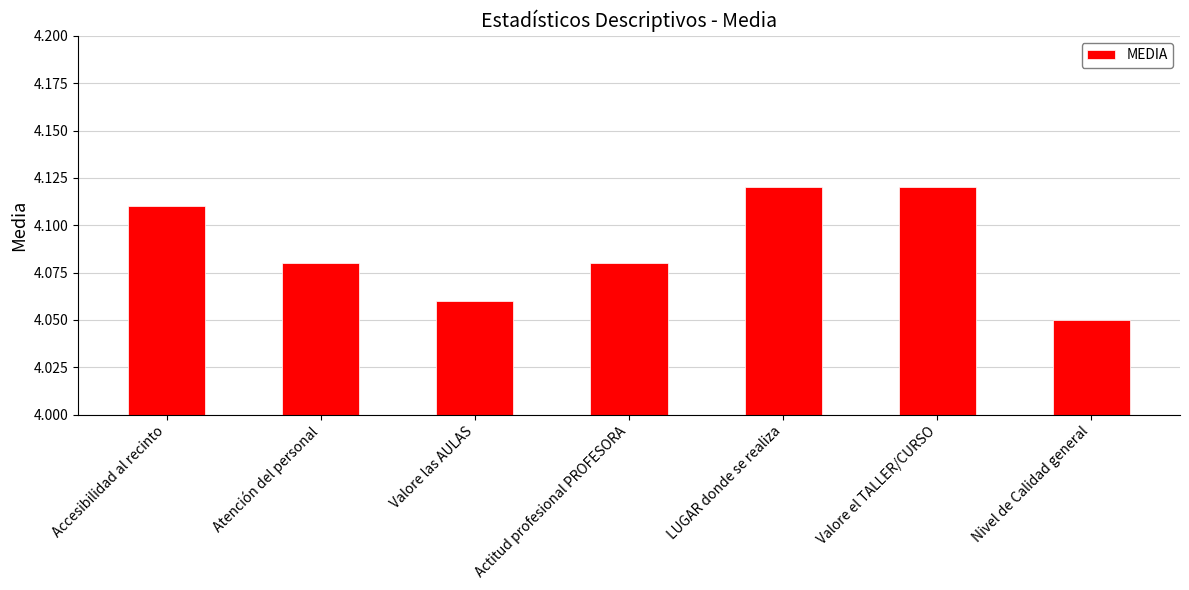

What is the label of the 1st bar from the left?

Accesibilidad al recinto